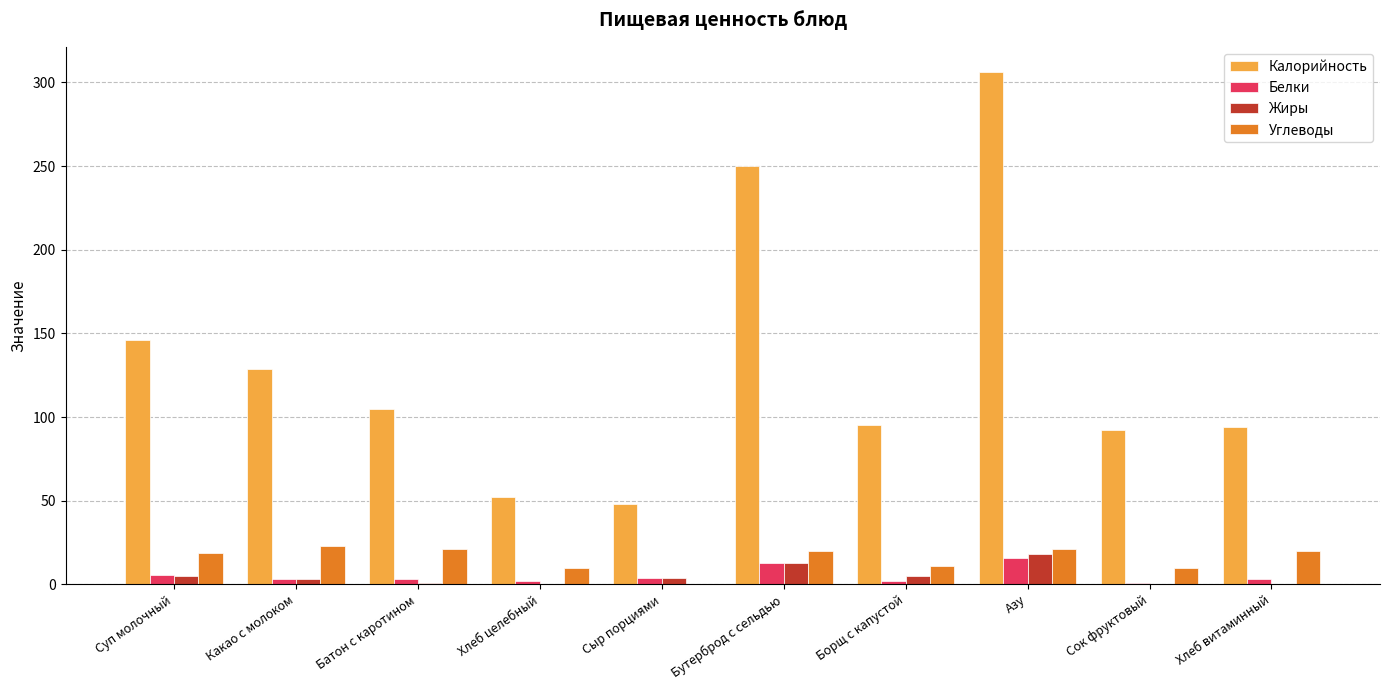

Which series has the largest range (max minus min)?

Калорийность